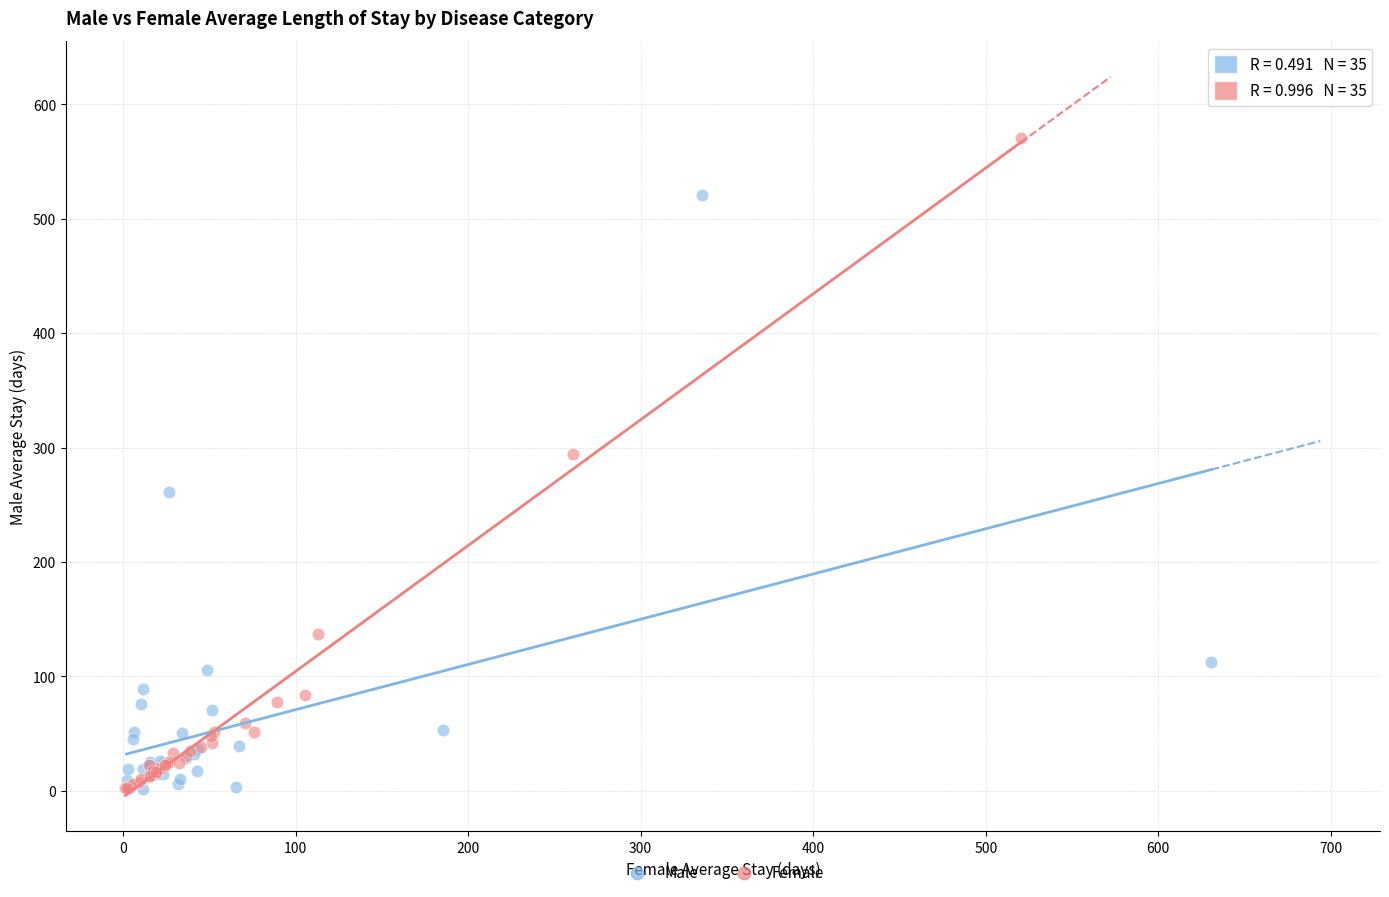

What are all the series names shown in the legend?

Male, Female